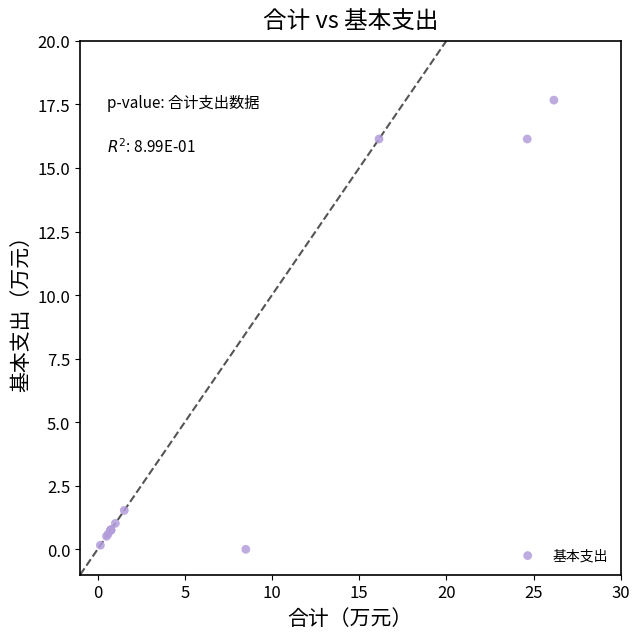

What Y value in the scatter plot is closest to 8?

1.5